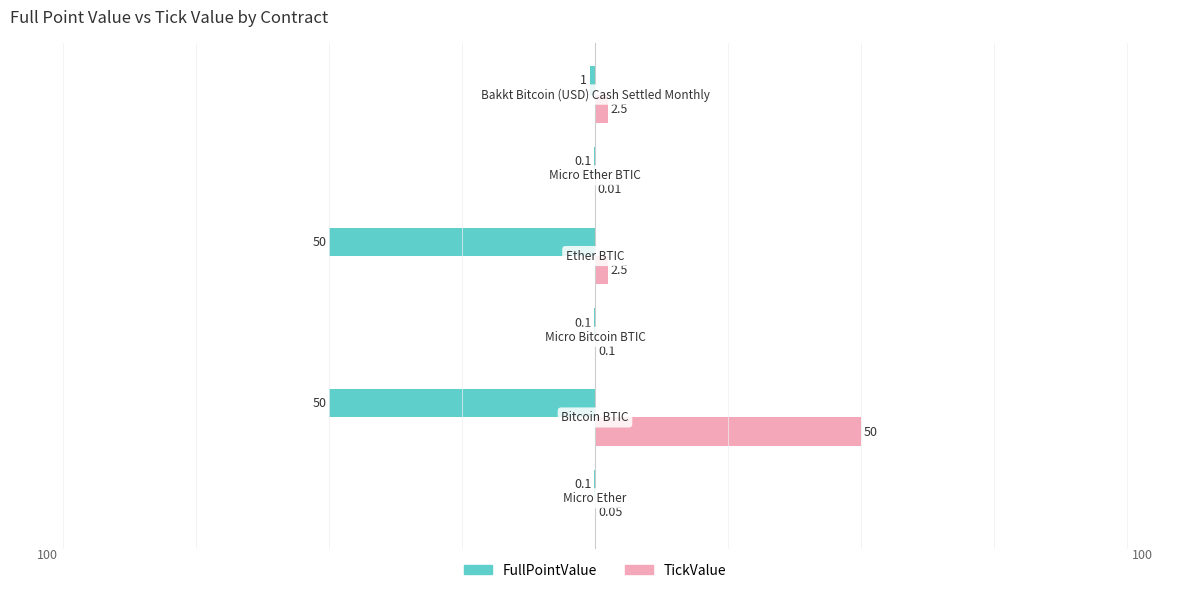

Which series has the largest total across all categories?

TickValue